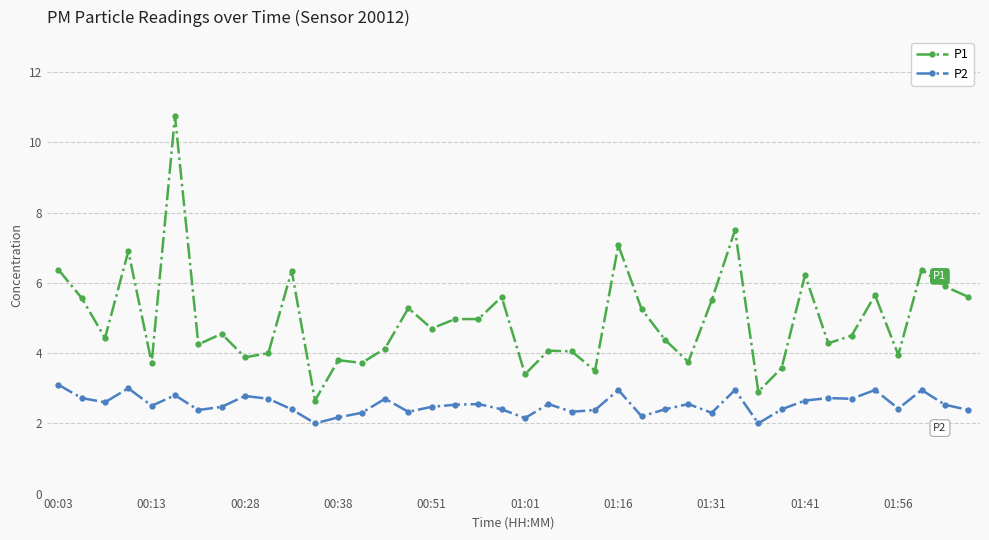

What is the sum of all P2 values?

101.4